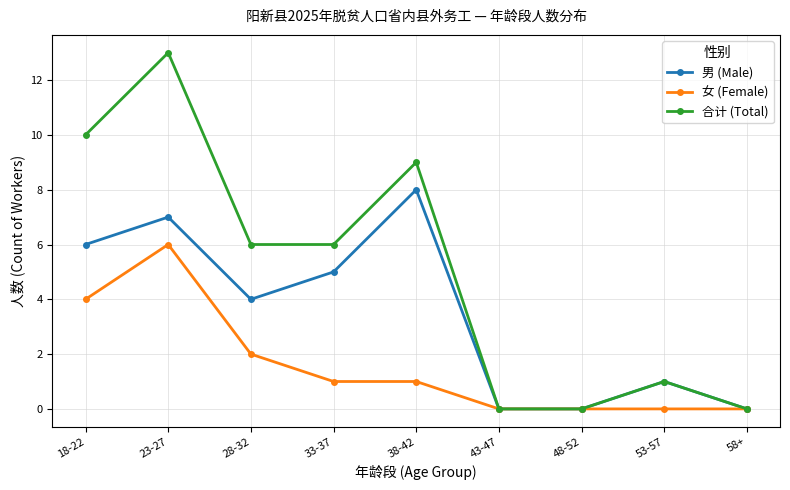

What are all the series names shown in the legend?

男 (Male), 女 (Female), 合计 (Total)